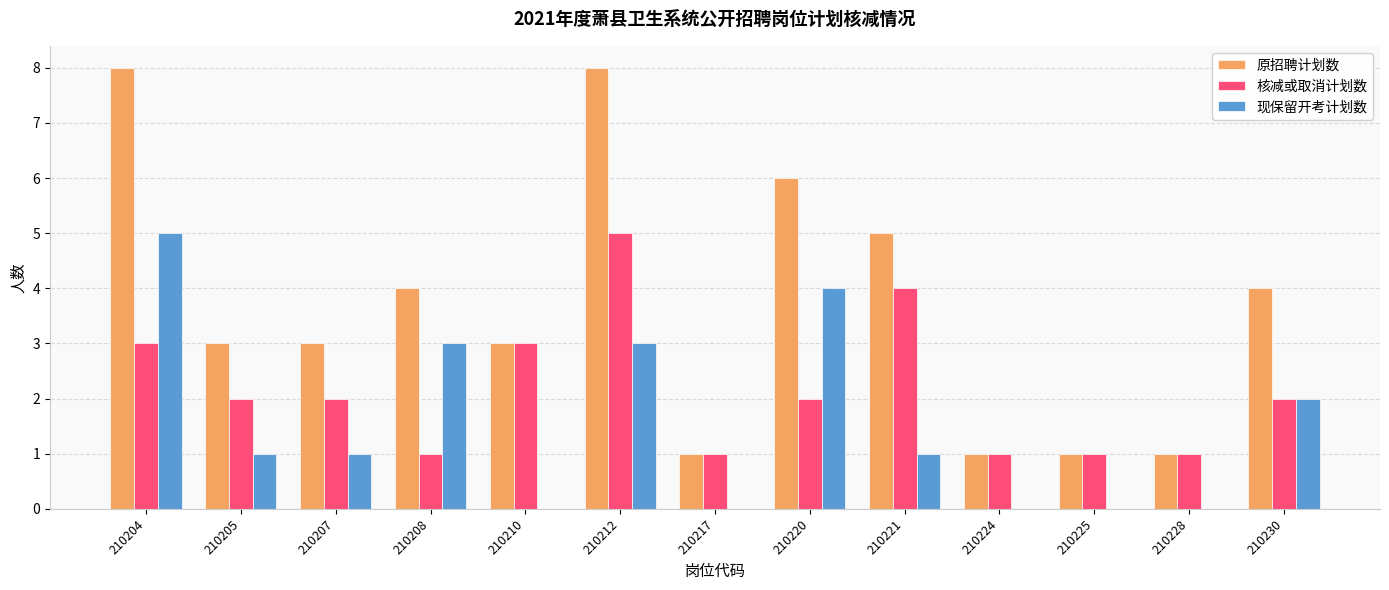

What is the maximum value for 核减或取消计划数?

5